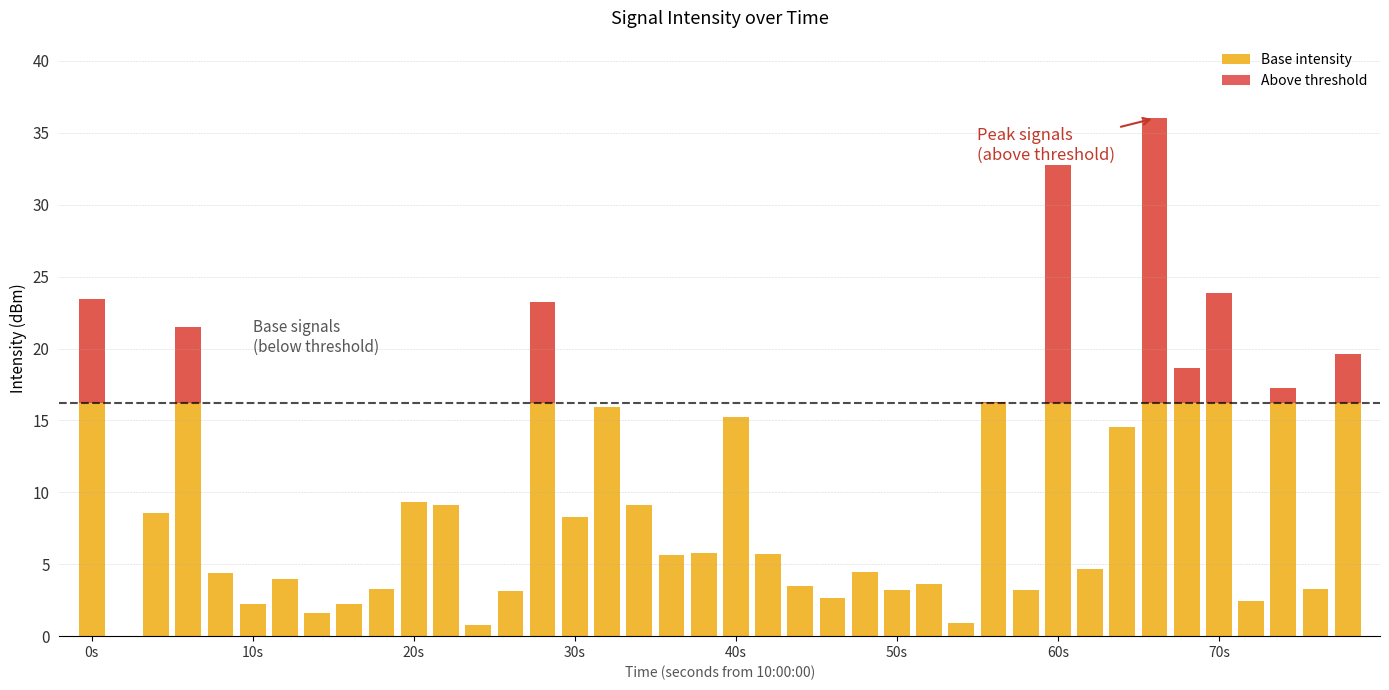

What is the value of the Base intensity bar at the 27th from the left?

3.6